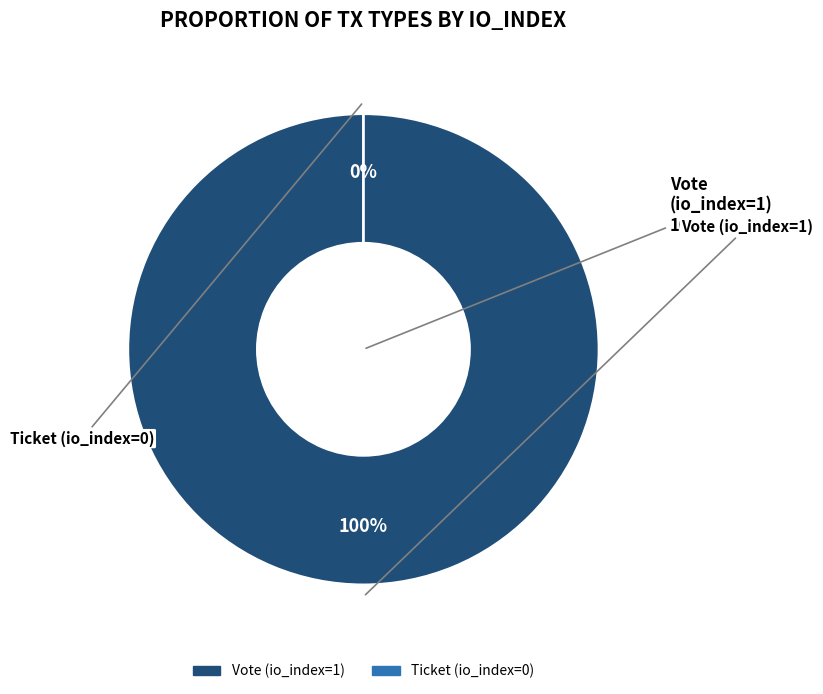

To the nearest percent, what is the combined percentage of Vote (io_index=1) and Ticket (io_index=0)?

100%